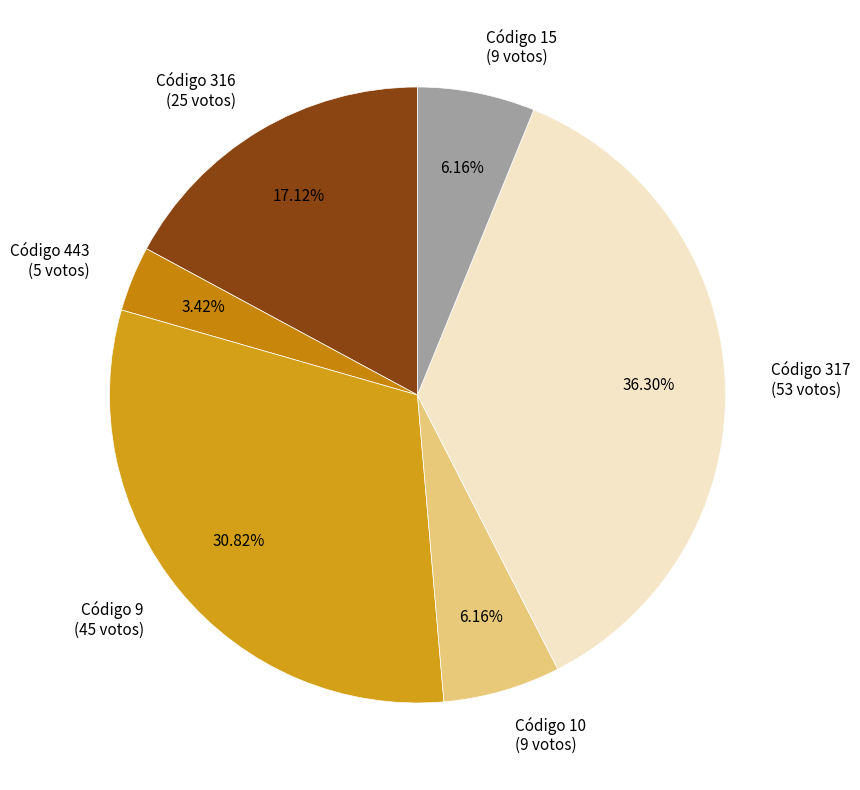

Combined, do Código 10 (9 votos) and Código 443 (5 votos) account for over 50%?

No